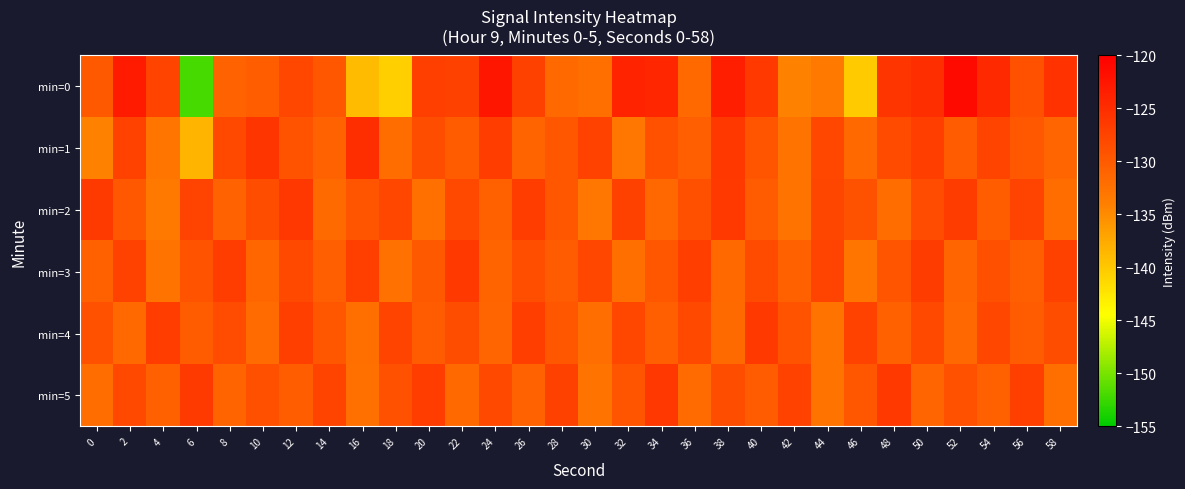

Reading left to right, transcribe all the data shown in this chart.

min=0: 0=-129.9	2=-123.1	4=-127.6	6=-152.0	8=-130.8	10=-130.4	12=-127.9	14=-129.5	16=-138.9	18=-140.6	20=-127.1	22=-127.2	24=-122.5	26=-127.1	28=-131.6	30=-132.2	32=-123.9	34=-124.3	36=-131.5	38=-123.5	40=-126.4	42=-134.1	44=-133.2	46=-140.2	48=-125.9	50=-125.1	52=-121.2	54=-124.5	56=-129.0	58=-125.5
min=1: 0=-134.1	2=-127.3	4=-133.0	6=-138.4	8=-128.1	10=-125.9	12=-129.2	14=-130.9	16=-125.1	18=-132.0	20=-128.5	22=-130.2	24=-126.8	26=-131.0	28=-129.7	30=-127.3	32=-133.1	34=-128.9	36=-130.5	38=-126.2	40=-129.4	42=-132.7	44=-127.8	46=-131.5	48=-128.3	50=-126.9	52=-130.1	54=-127.6	56=-129.8	58=-131.2
min=2: 0=-126.5	2=-129.8	4=-133.2	6=-127.4	8=-130.9	10=-128.6	12=-126.1	14=-131.7	16=-129.3	18=-127.9	20=-132.4	22=-128.1	24=-130.7	26=-126.8	28=-129.5	30=-133.0	32=-127.2	34=-131.4	36=-128.8	38=-126.3	40=-130.0	42=-132.6	44=-127.7	46=-129.1	48=-131.9	50=-128.4	52=-126.6	54=-130.3	56=-127.5	58=-132.0
min=3: 0=-130.6	2=-127.3	4=-132.8	6=-129.2	8=-126.7	10=-131.3	12=-128.0	14=-130.4	16=-127.1	18=-132.5	20=-129.9	22=-126.4	24=-131.0	26=-128.7	28=-130.1	30=-127.8	32=-132.2	34=-129.6	36=-126.9	38=-131.6	40=-128.3	42=-130.8	44=-127.5	46=-132.9	48=-129.3	50=-126.6	52=-131.1	54=-128.8	56=-130.5	58=-127.2
min=4: 0=-128.9	2=-131.5	4=-126.8	6=-130.2	8=-128.4	10=-131.8	12=-127.1	14=-129.7	16=-132.3	18=-127.6	20=-130.0	22=-128.6	24=-131.2	26=-126.9	28=-129.5	30=-132.1	32=-127.8	34=-130.4	36=-128.1	38=-131.7	40=-126.4	42=-129.2	44=-132.8	46=-127.3	48=-130.7	50=-128.0	52=-131.4	54=-127.9	56=-130.1	58=-128.5
min=5: 0=-131.9	2=-128.2	4=-130.6	6=-126.5	8=-131.0	10=-128.8	12=-130.3	14=-127.6	16=-132.4	18=-129.0	20=-126.7	22=-131.5	24=-128.1	26=-130.9	28=-127.2	30=-132.7	32=-129.4	34=-126.1	36=-131.8	38=-128.5	40=-130.0	42=-127.3	44=-132.6	46=-129.7	48=-126.3	50=-131.1	52=-128.9	54=-130.7	56=-127.0	58=-132.3